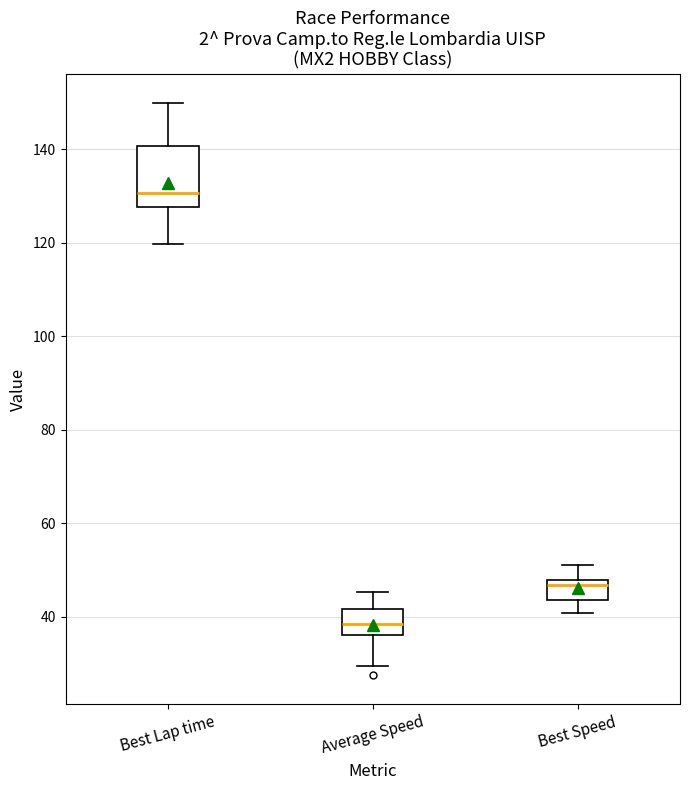

Reading left to right, transcribe this box plot: for each box, give where its median line is, the range the box spans, and where its two whiskers end, as read against the y-axis. The values are not printed on the chart, so give them approximately, as read against the axis.

Best Lap time: median 130, box 128 to 140, whiskers 120 to 150
Average Speed: median 38, box 36 to 42, whiskers 30 to 46
Best Speed: median 46, box 44 to 48, whiskers 40 to 52